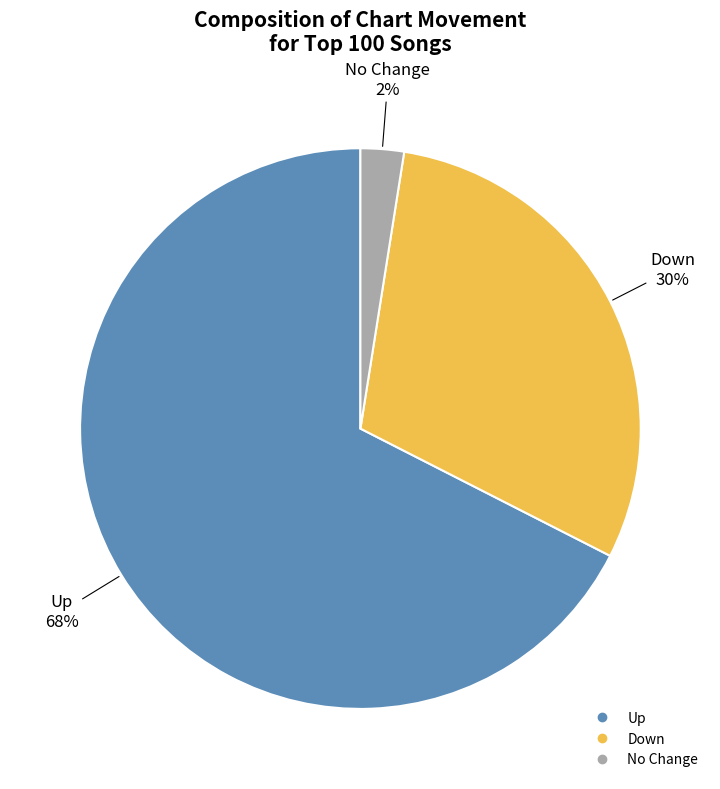

To the nearest percent, what is the average slice percentage?

33%